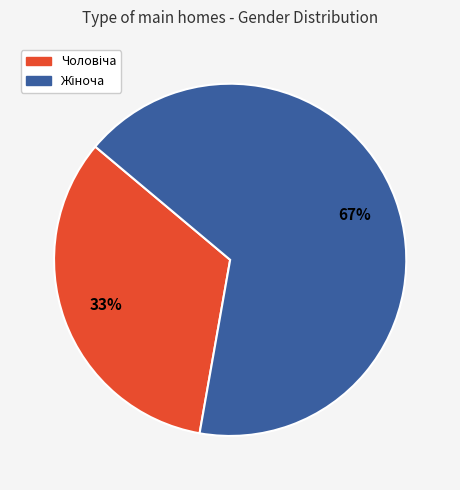

Is there any slice that represents more than half of the pie?

Yes